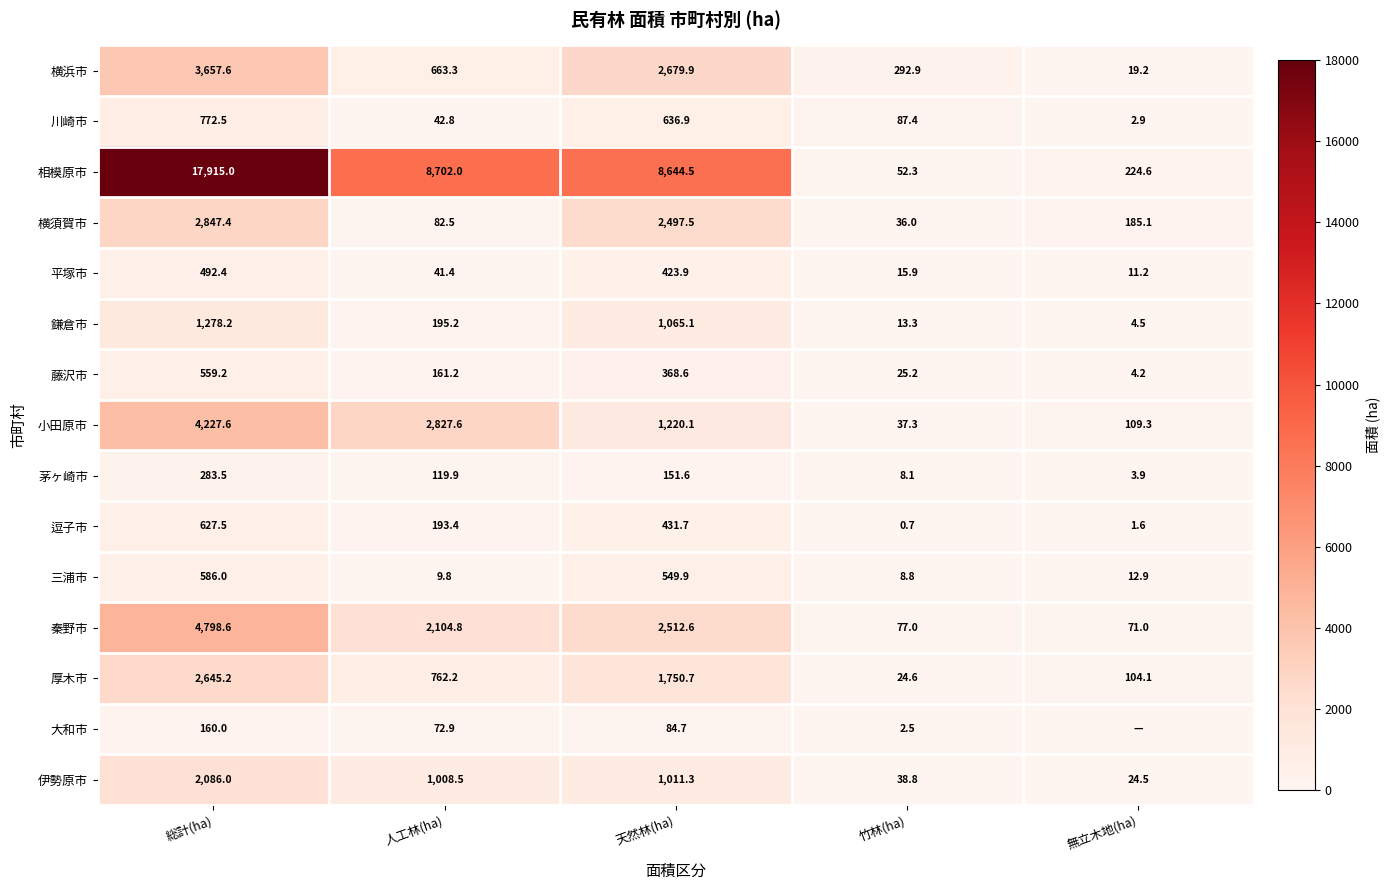

How many data points in 相模原市 are above 8644?

3